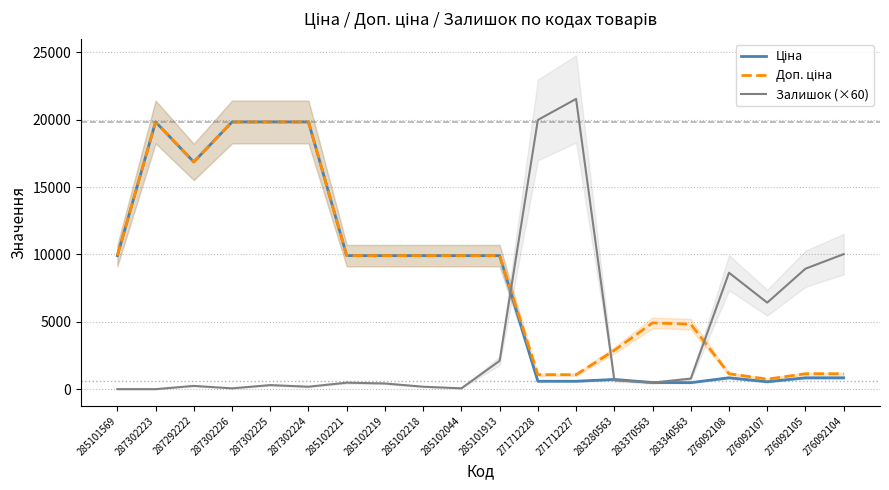

True or false: Доп. ціна and Ціна cross at least once.

False